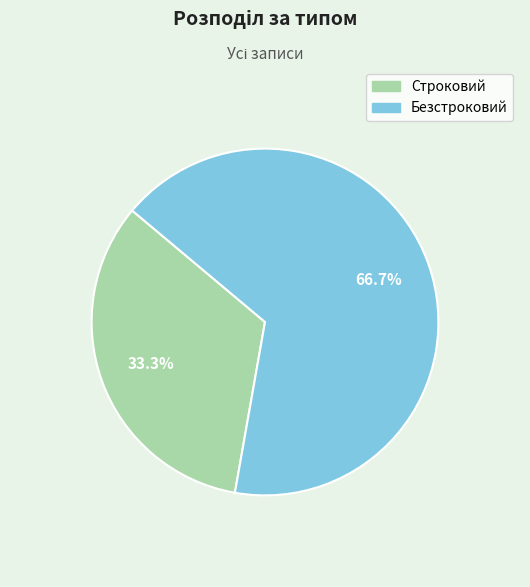

True or false: Безстроковий accounts for 55% of the total.

False